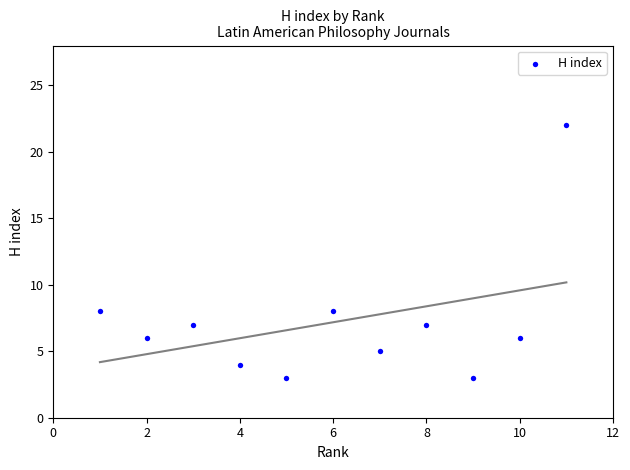

What is the average Y value?

7